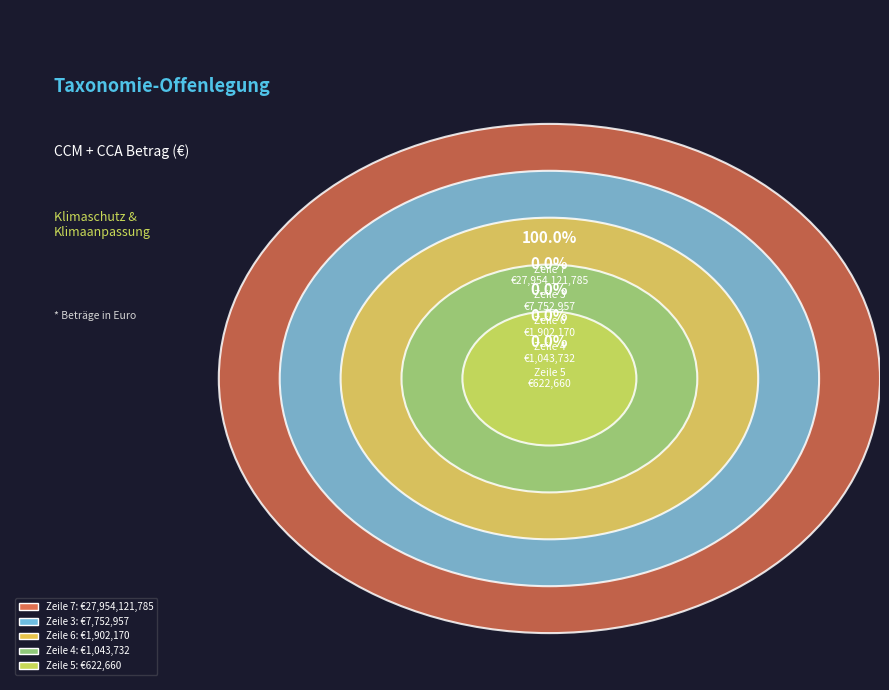

Is it true that Zeile 6 (CCM+CCA: 1902170.21) is 0% of the pie?

True